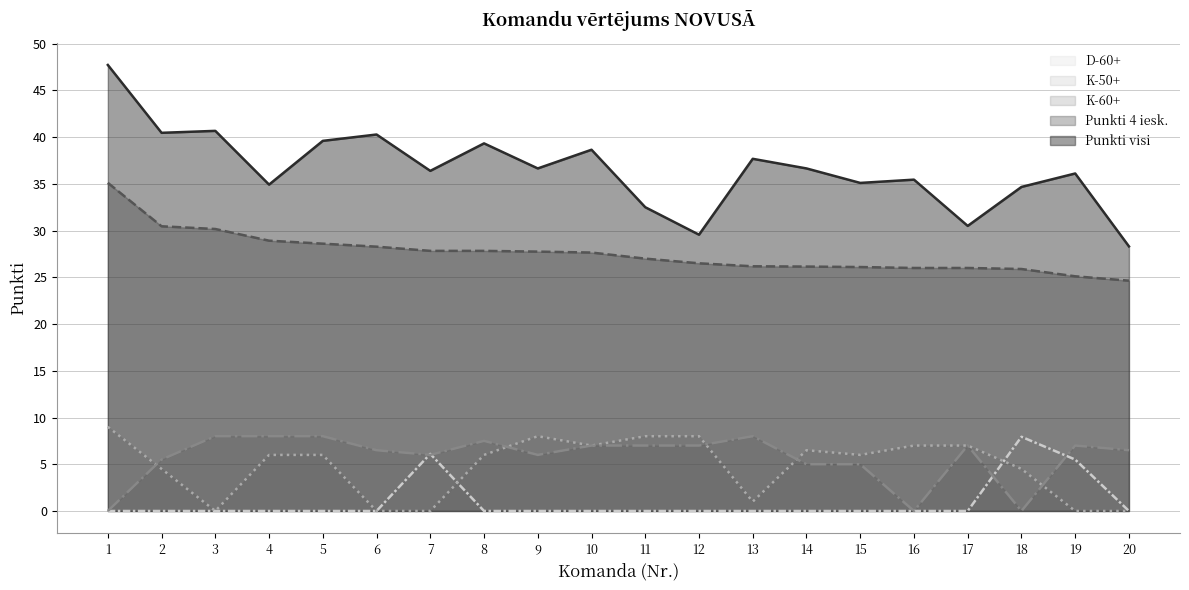

What is the spread (max minus min) of values at 4?

34.9